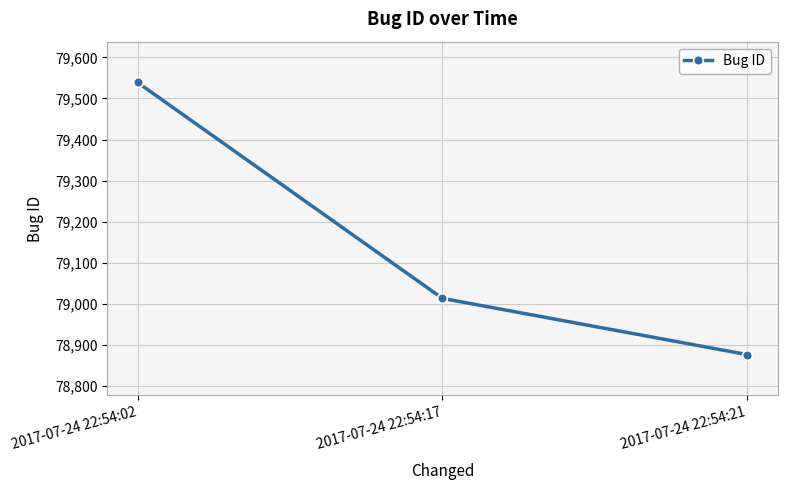

How many data points are less than 79013?

1